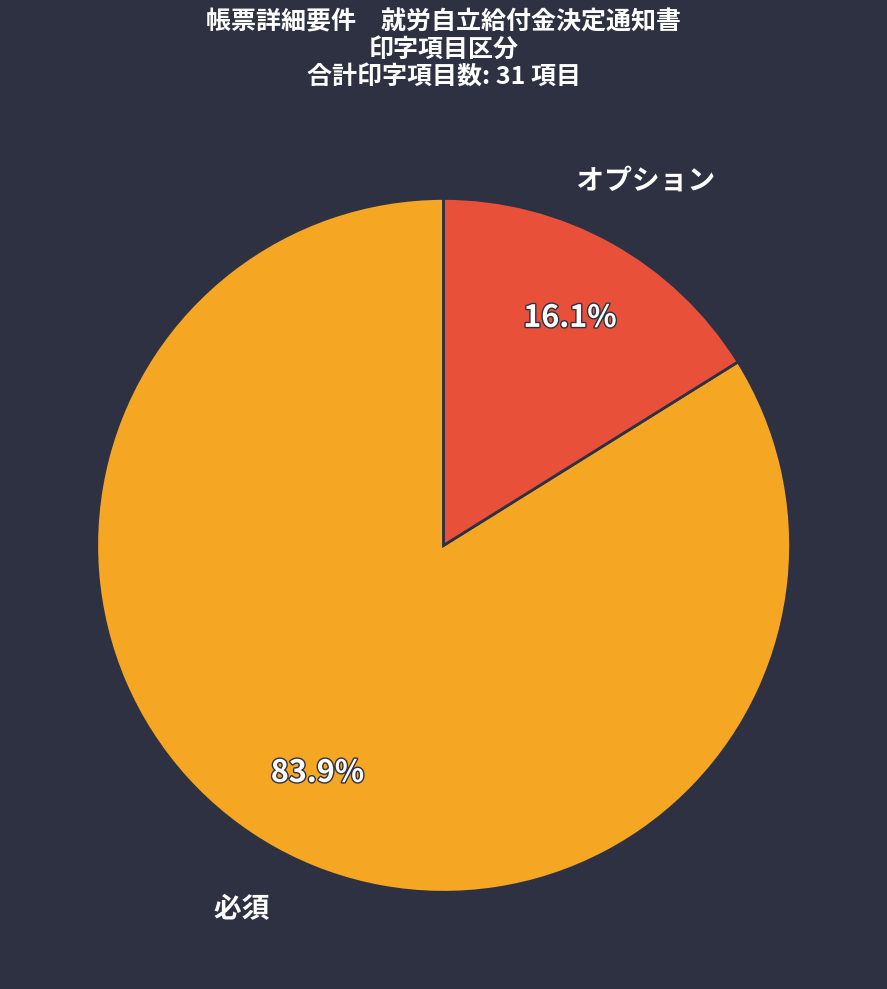

To the nearest percent, what is the combined percentage of オプション and 必須?

100%